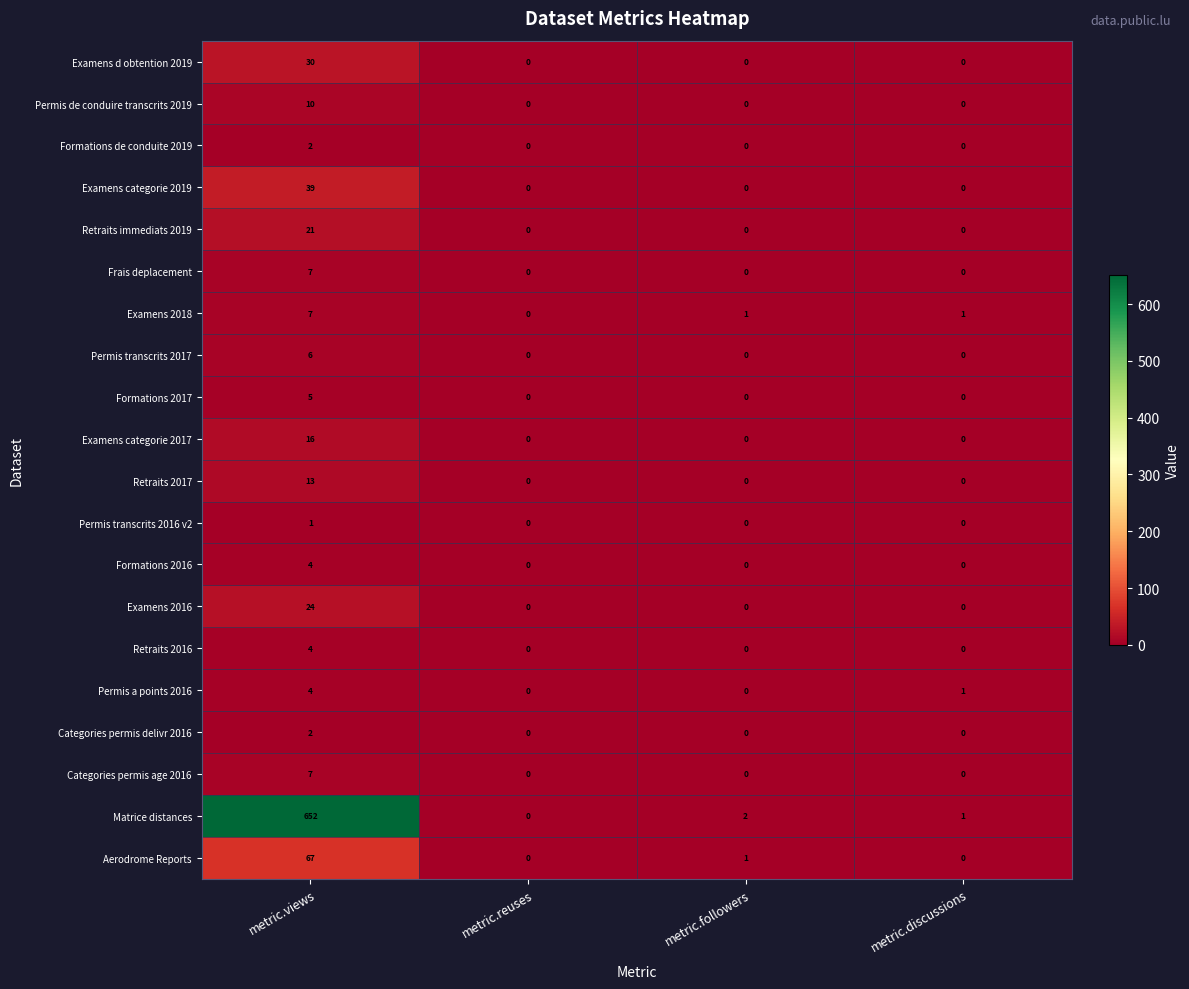

Read the Matrice distances value at metric.views, to the nearest 100.

700